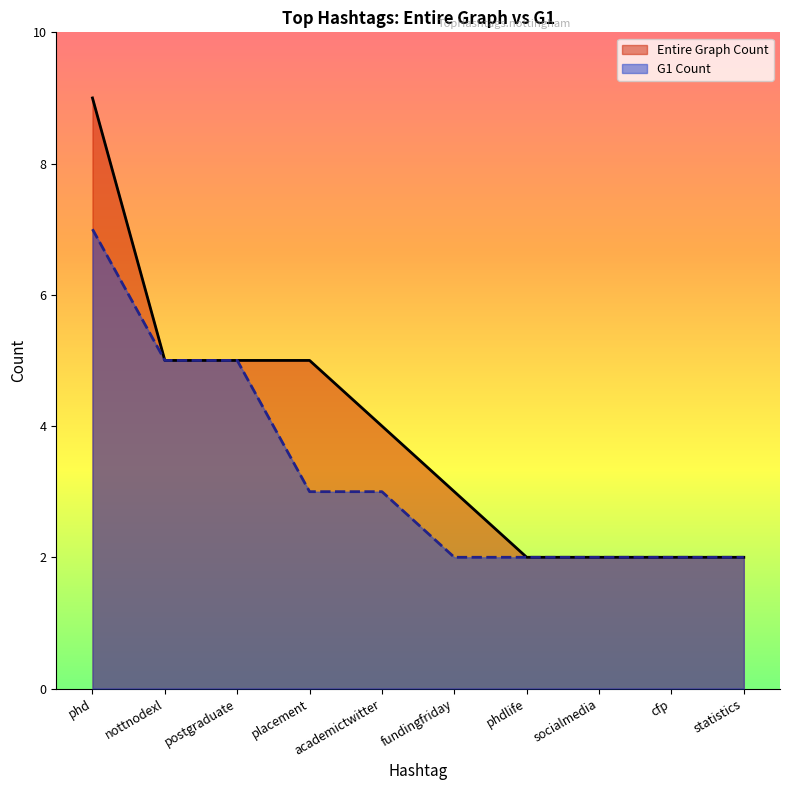

How many data points in Entire Graph Count are above 4?

4